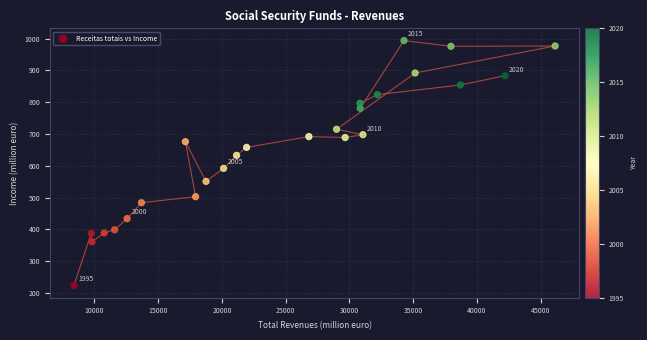

What is the range of Y values (max minus min)?

770.0